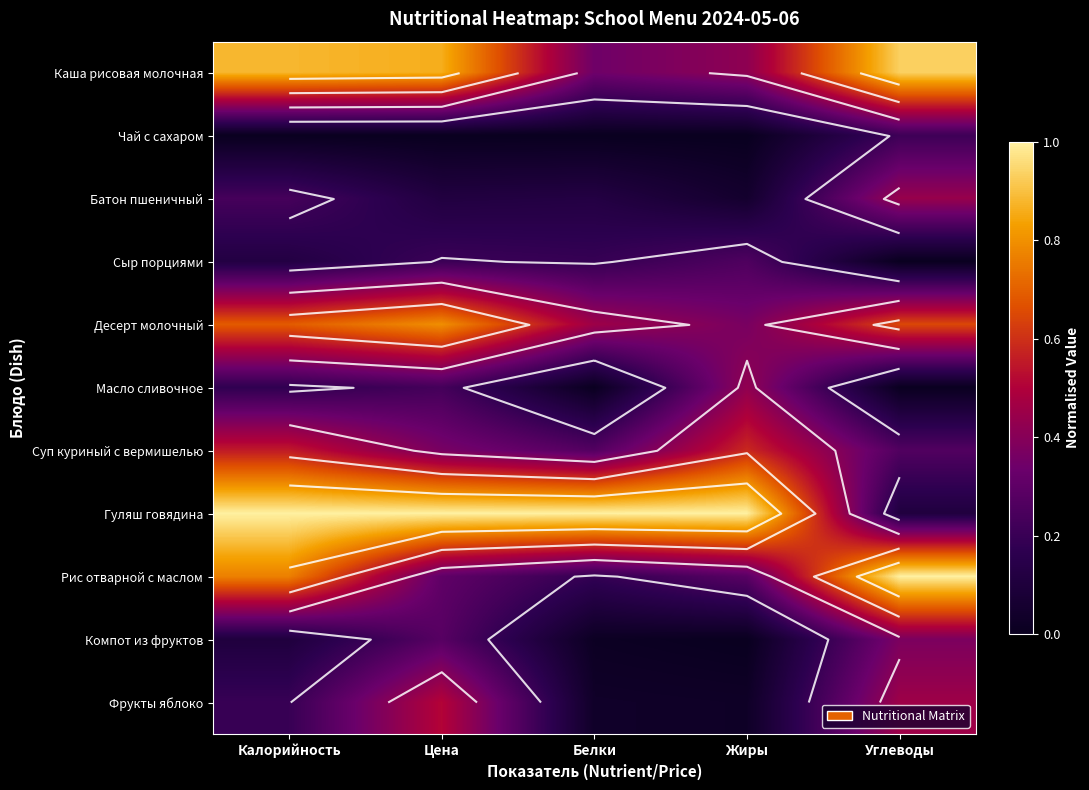

Between Жиры and Углеводы, which is larger?

Углеводы